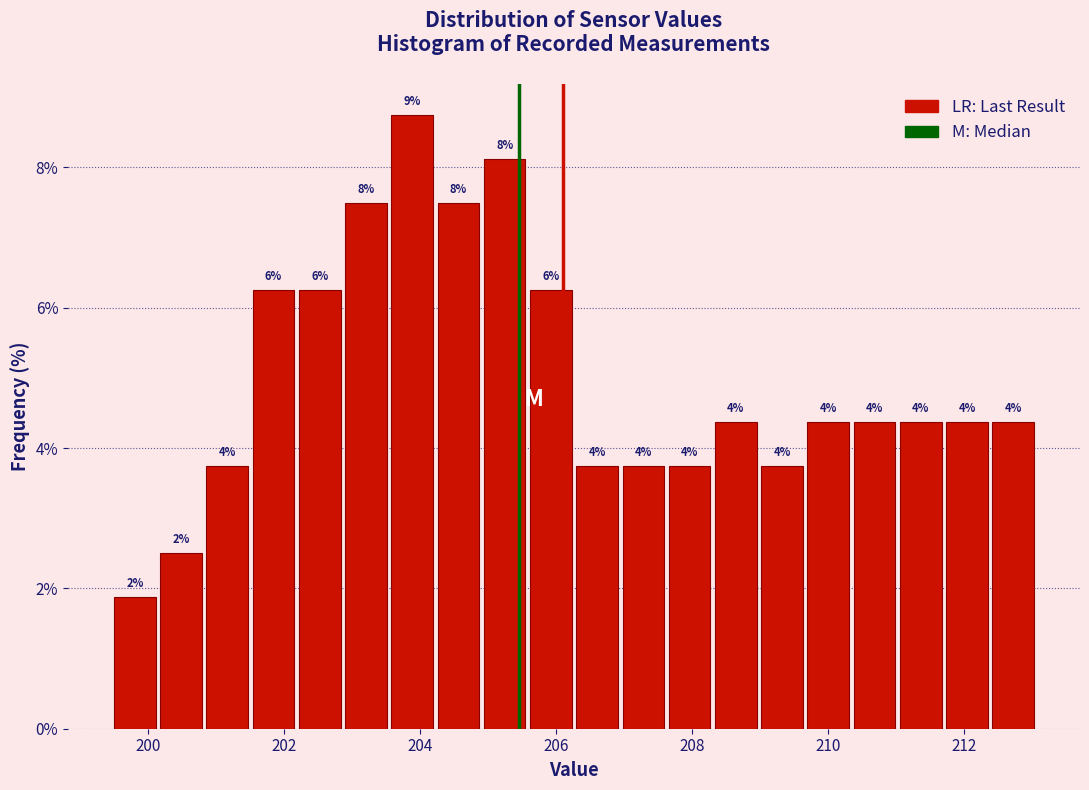

Around what value on the x-axis is the tallest bar? Give the approximate position of its centre, as read against the axis.

203.8